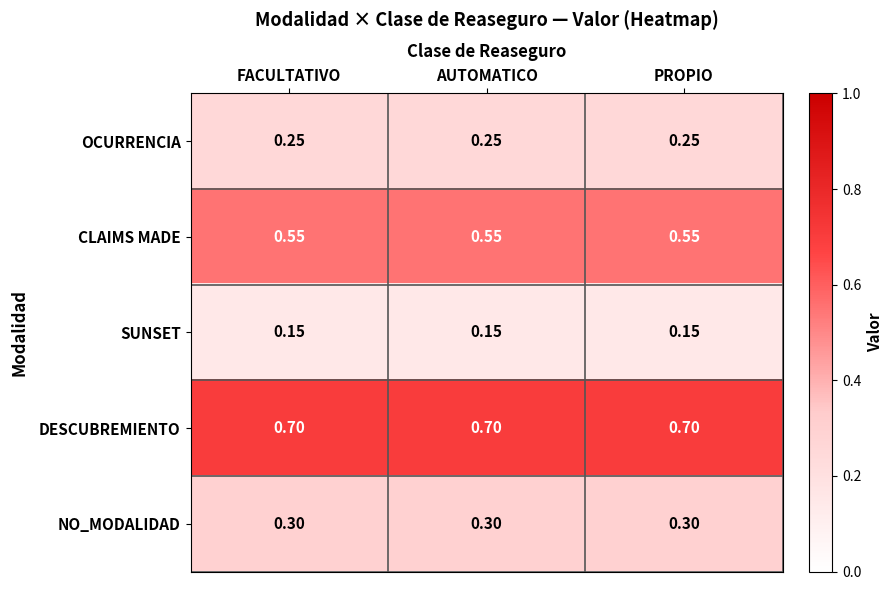

Which series has the largest total across all categories?

DESCUBREMIENTO